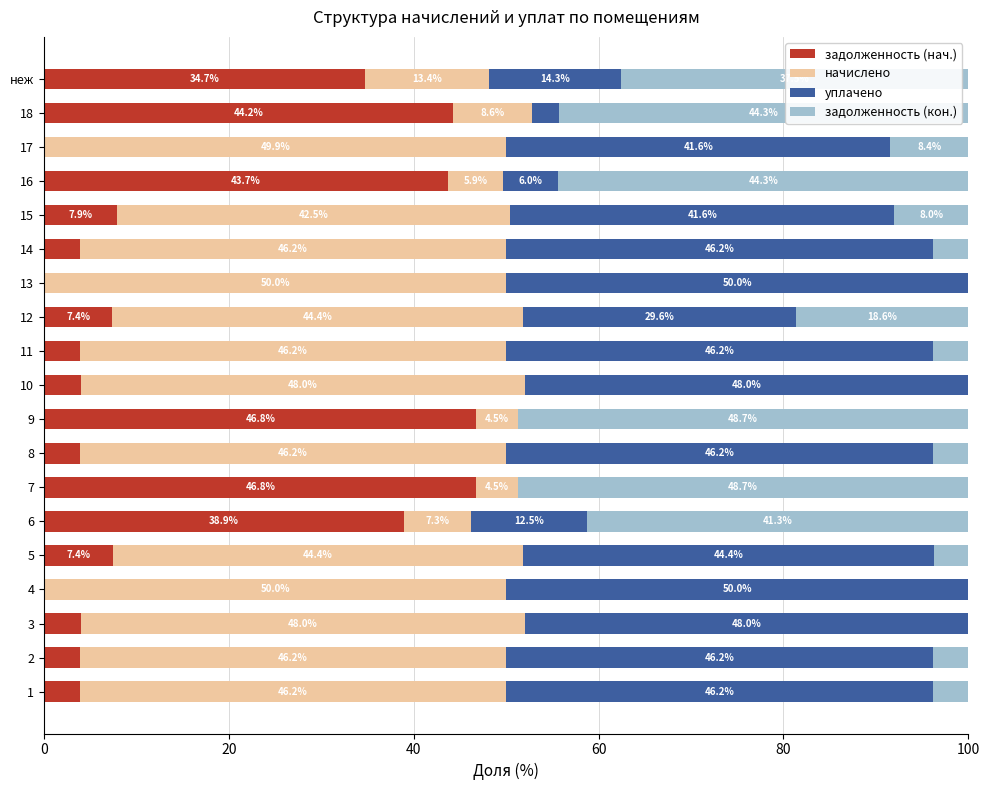

What is the total value across all series at 3?

100.0